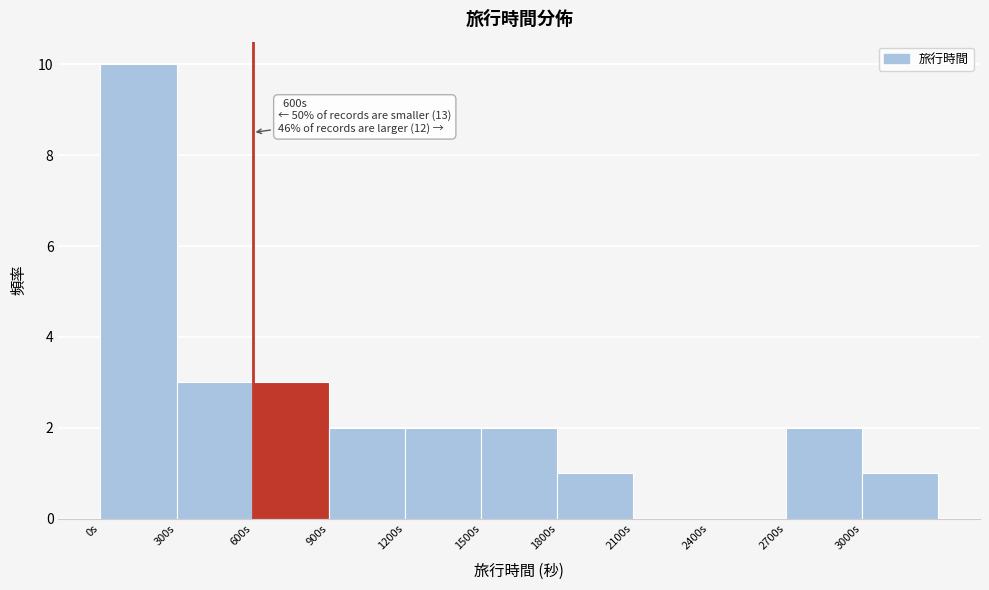

Which range on the x-axis has the tallest bar?

0 to 300